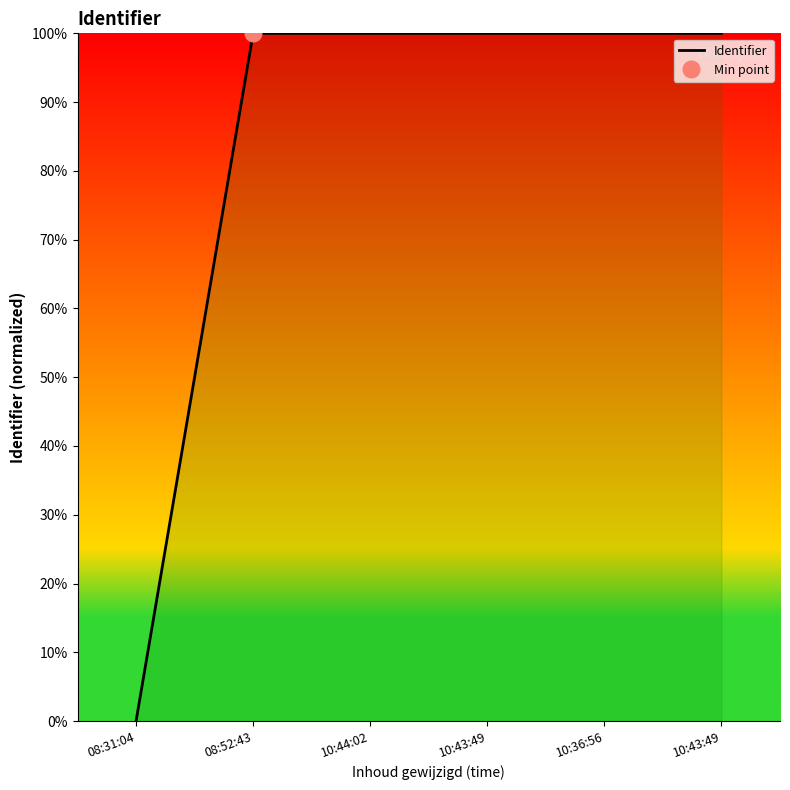

Rank the categories by value from lowest to highest.

08:31:04, 08:52:43, 10:44:02, 10:36:56, 10:43:49, 10:43:49